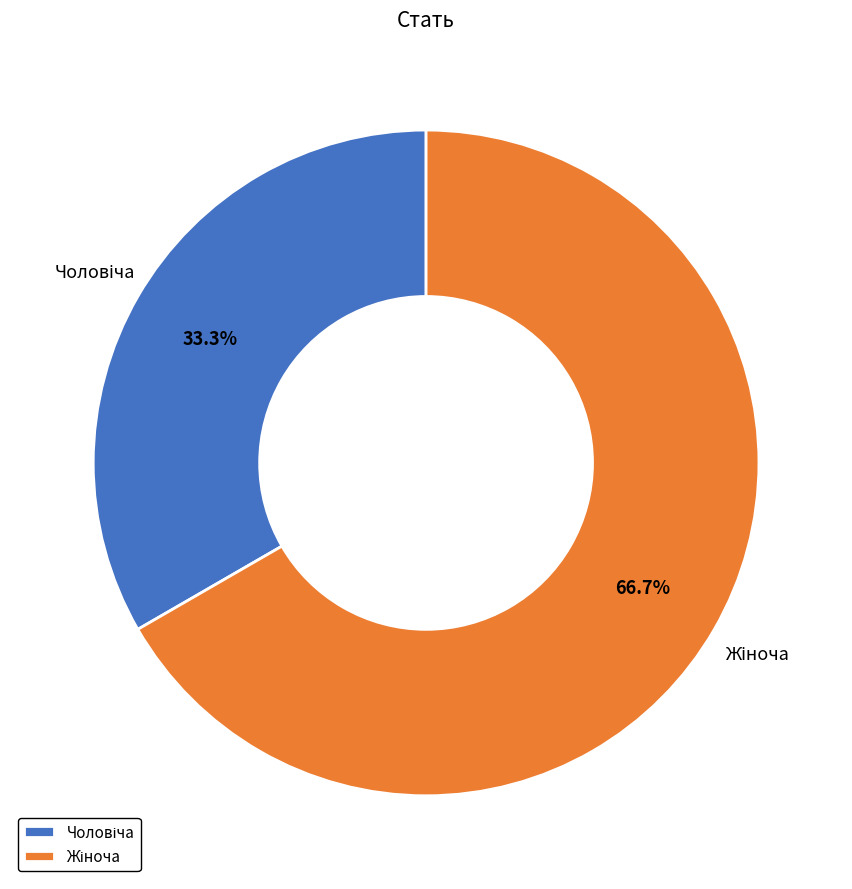

Is there a majority slice in this chart?

Yes